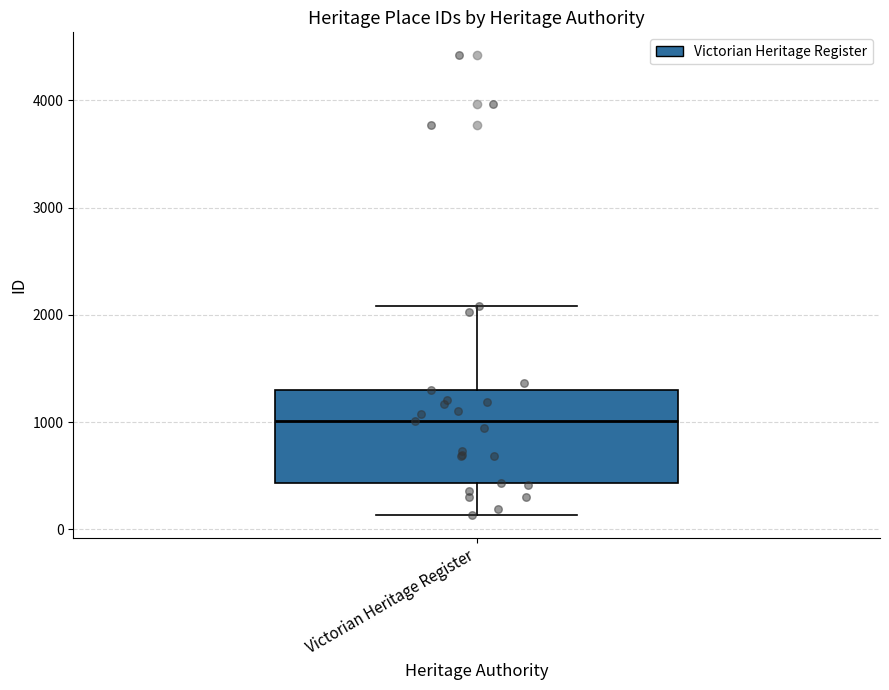

Read this box plot against the y-axis: the position of the median line, the range covered by the box, and the ends of both whiskers. The values are not printed on the chart, so give them approximately, as read against the axis.

median 1000, box 400 to 1300, whiskers 100 to 2100